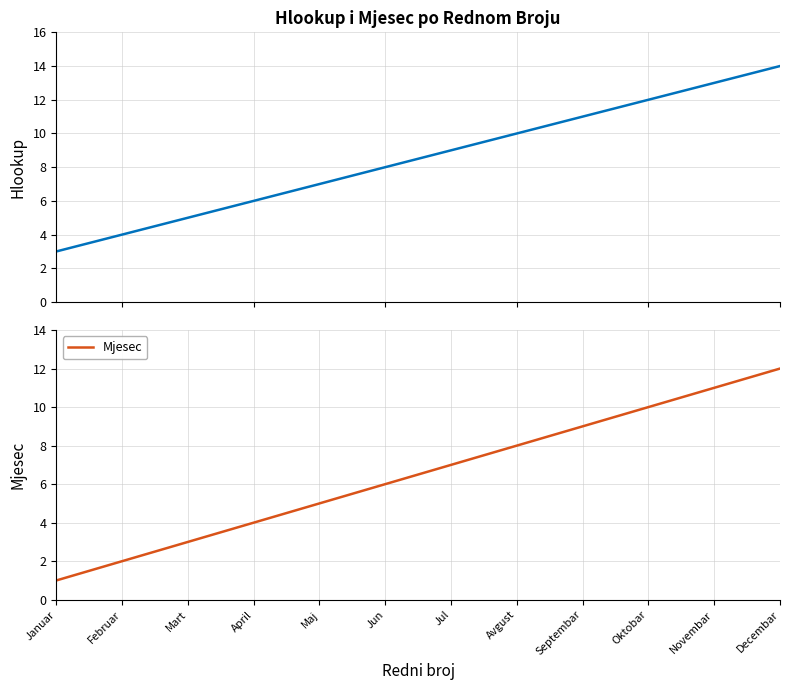

Is this an area chart (filled region under the line)?

No